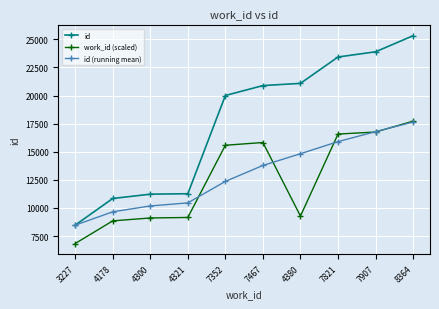

True or false: id (running mean) has more than 1 interior local peaks.

False